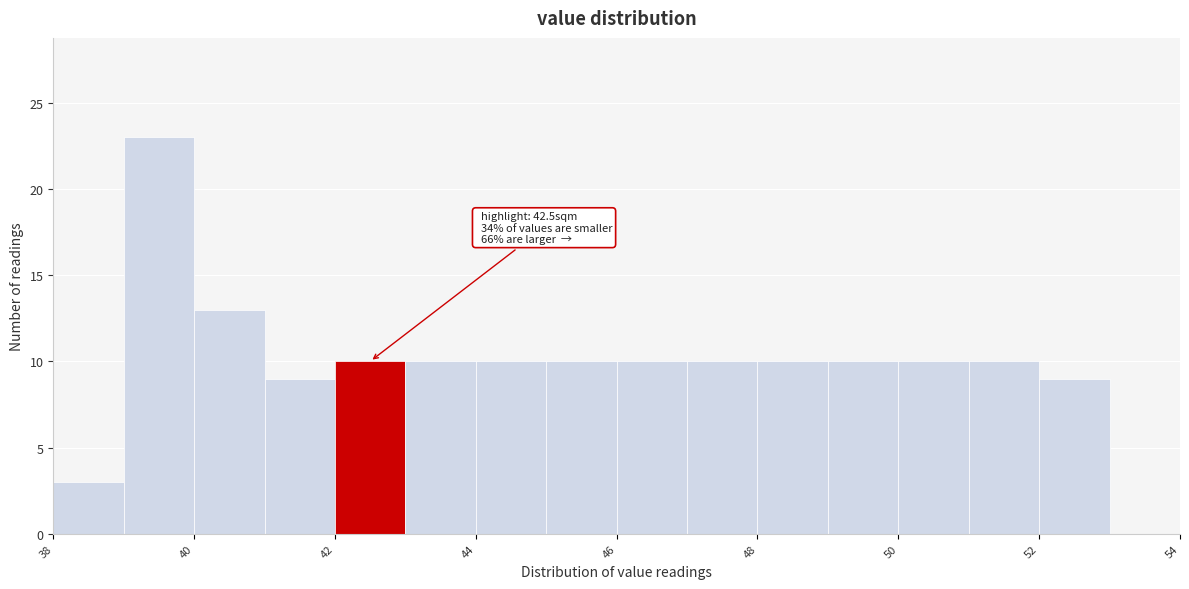

Over which range of the x-axis is the bar tallest?

39 to 40